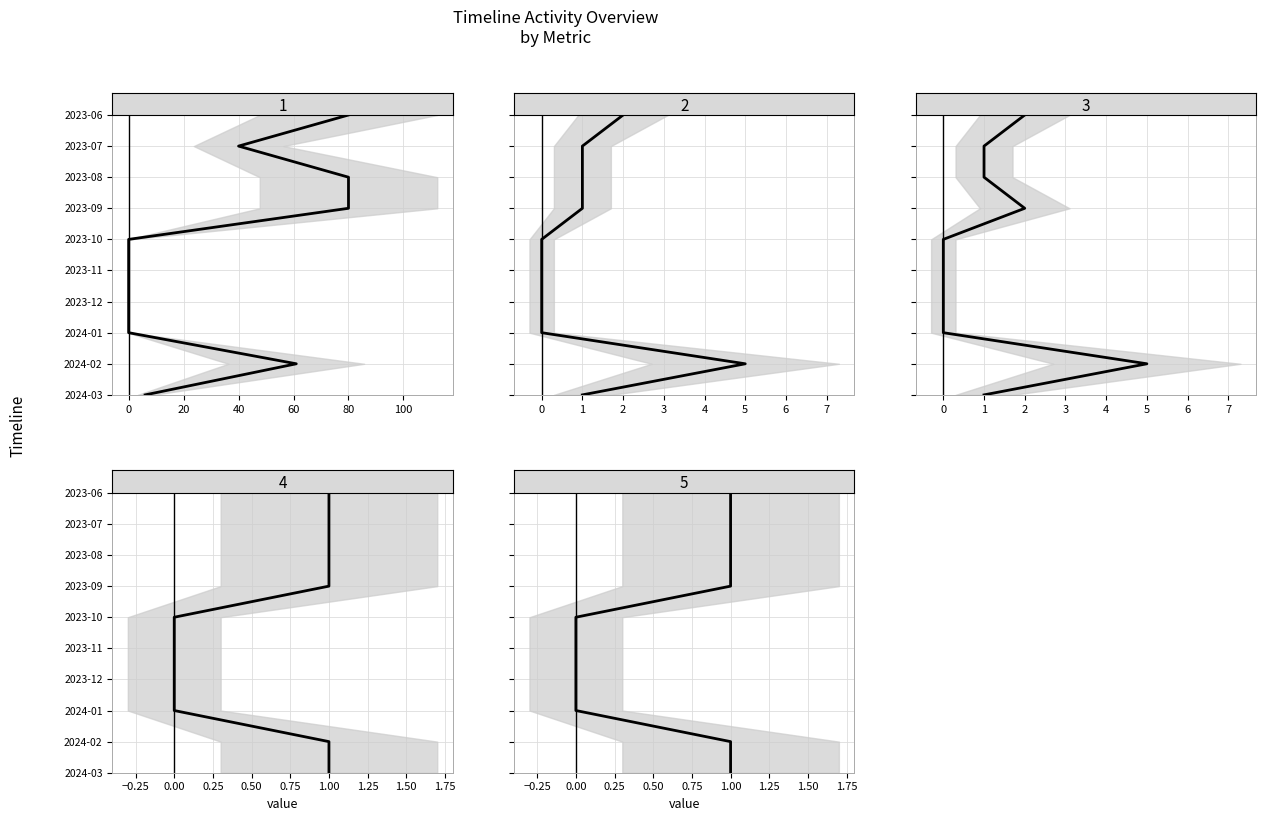

What is the total value across all series at 80?

25